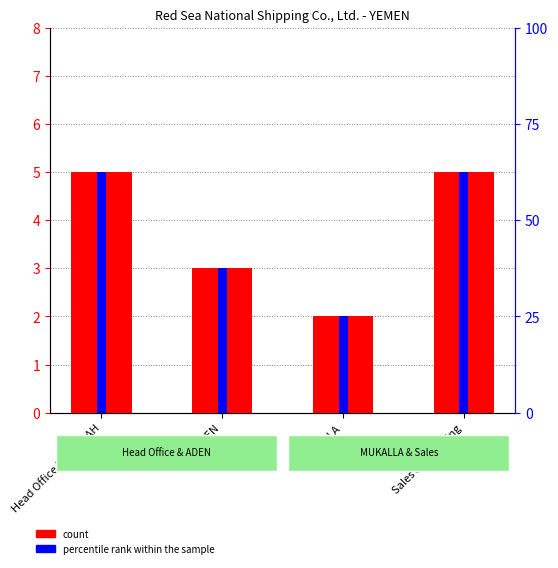

Count the number of data series in this chart.

2